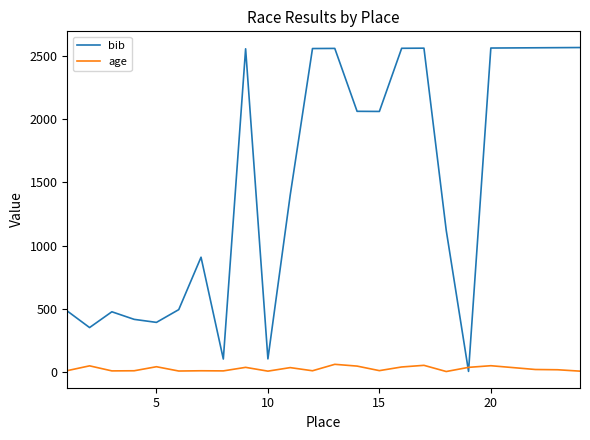

List the series in order of their overall mean, lowest first.

age, bib